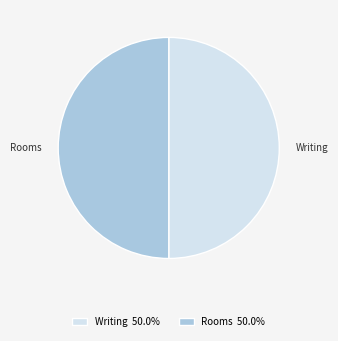

Do Rooms and Writing together represent more than half of the pie?

Yes